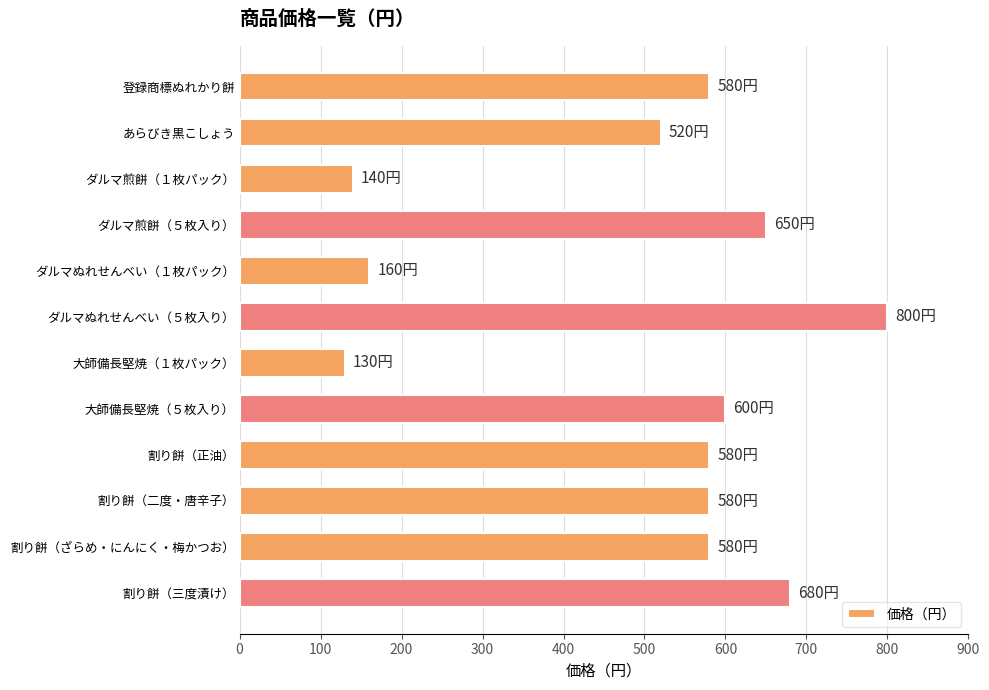

Between 割り餅（正油） and ダルマ煎餅（５枚入り）, which is larger?

ダルマ煎餅（５枚入り）